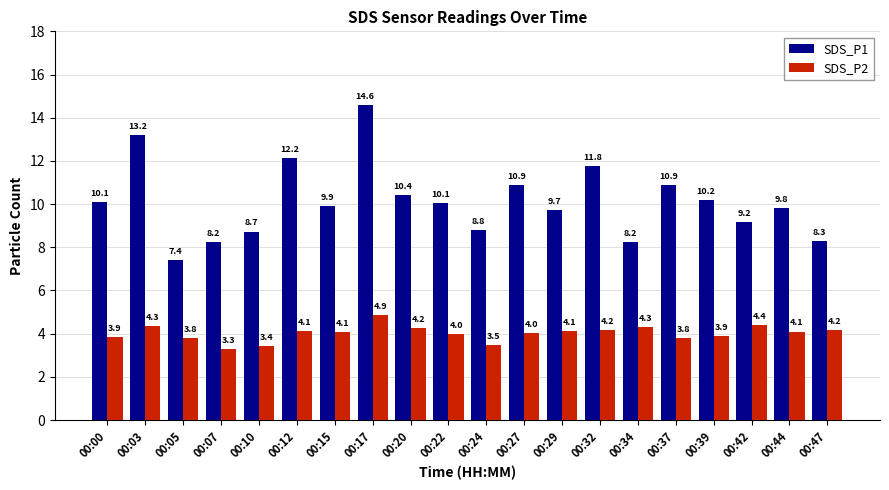

The value of SDS_P2 at 00:20 is 4.2. True or false?

True